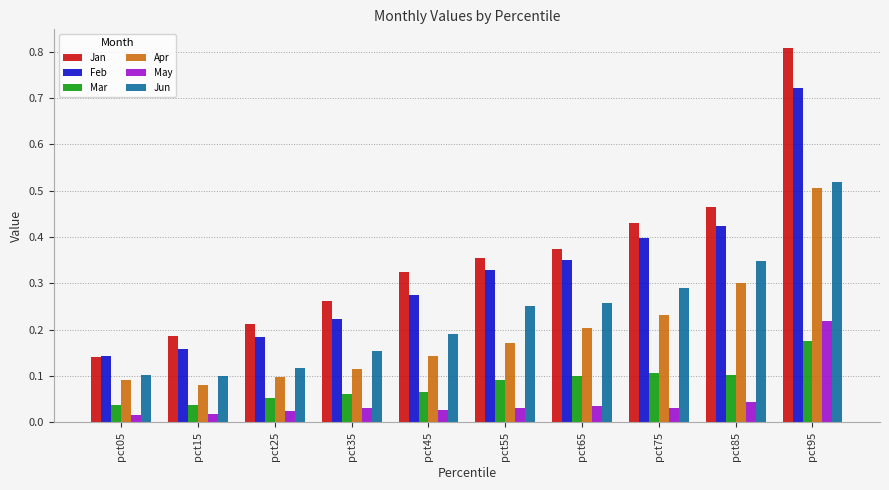

How many groups of bars are there?

10